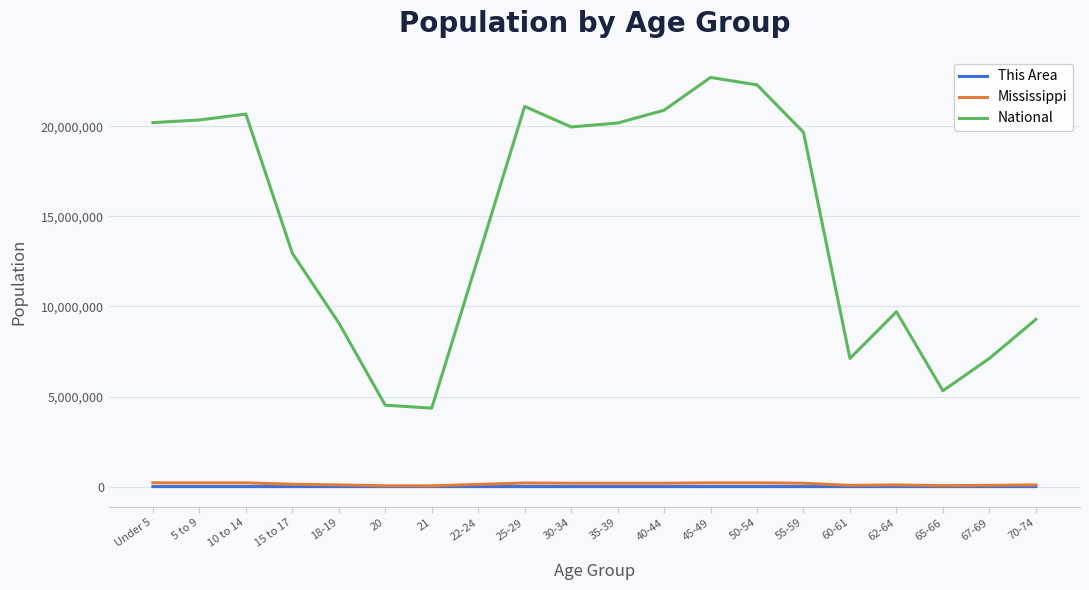

True or false: Mississippi has more than 0 interior local peaks.

True